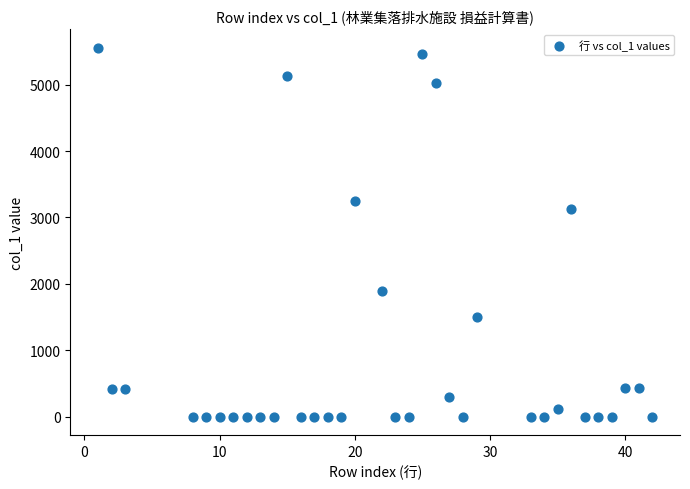

What Y value in the scatter plot is closest to 2779?

3121